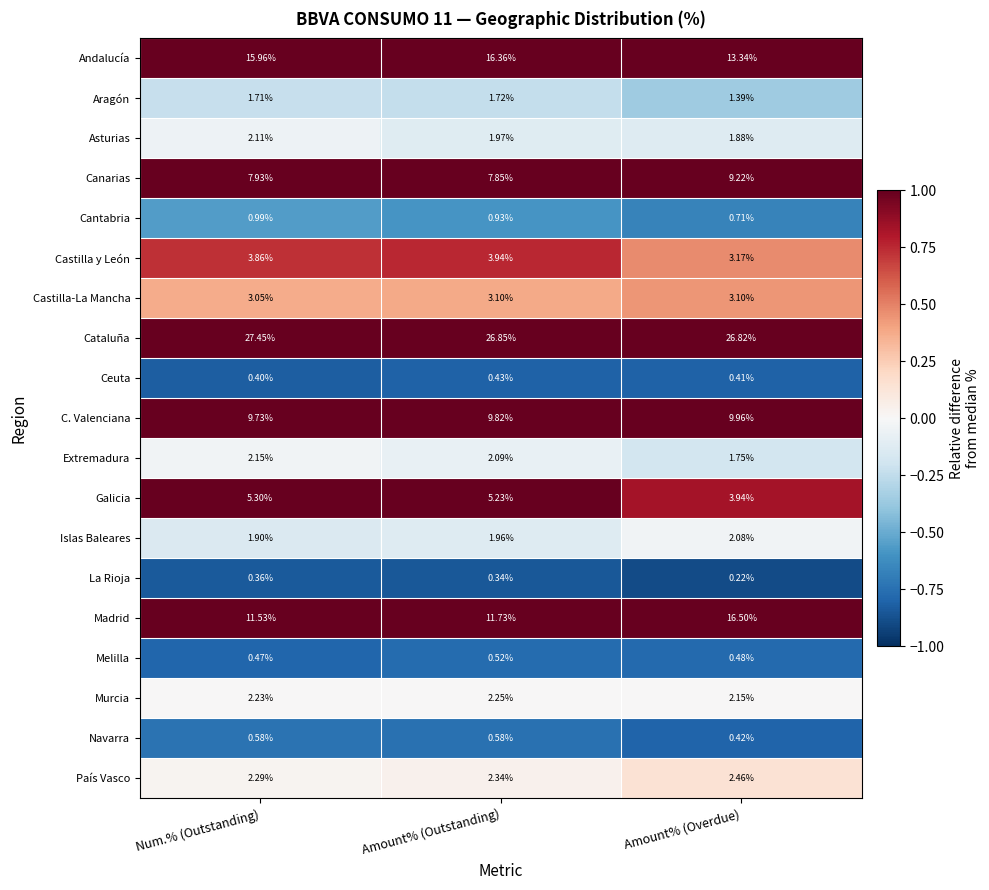

Rank the series by their maximum value, from highest to lowest.

Cataluña, Madrid, Andalucía, C. Valenciana, Canarias, Galicia, Castilla y León, Castilla-La Mancha, País Vasco, Murcia, Extremadura, Asturias, Islas Baleares, Aragón, Cantabria, Navarra, Melilla, Ceuta, La Rioja